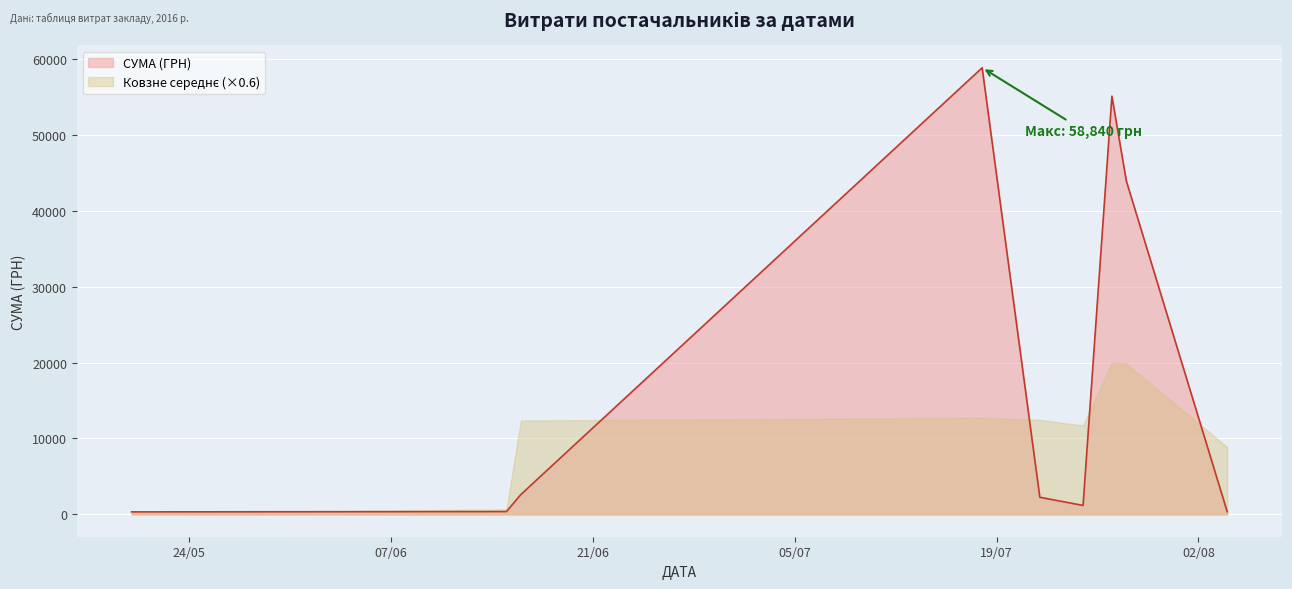

Which series has the widest spread of values?

СУМА (ГРН)